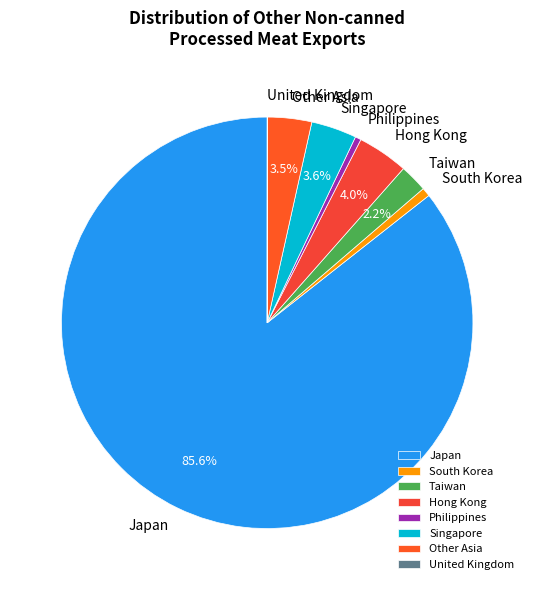

What is the largest slice in the pie chart?

Japan